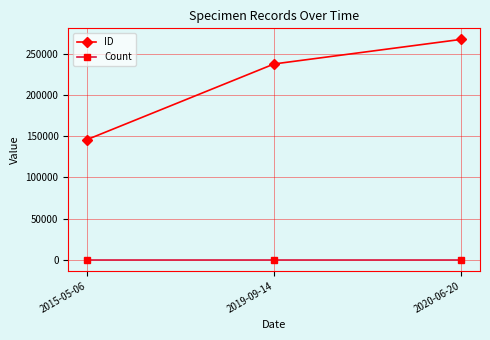

Which series has the largest range (max minus min)?

ID